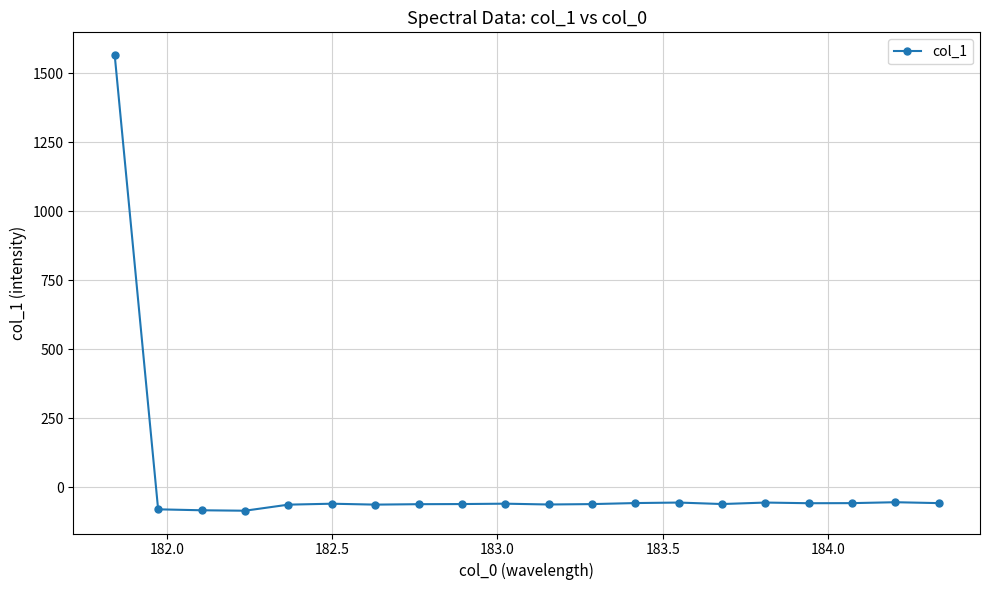

What is the difference between the maximum and minimum values?

1650.9